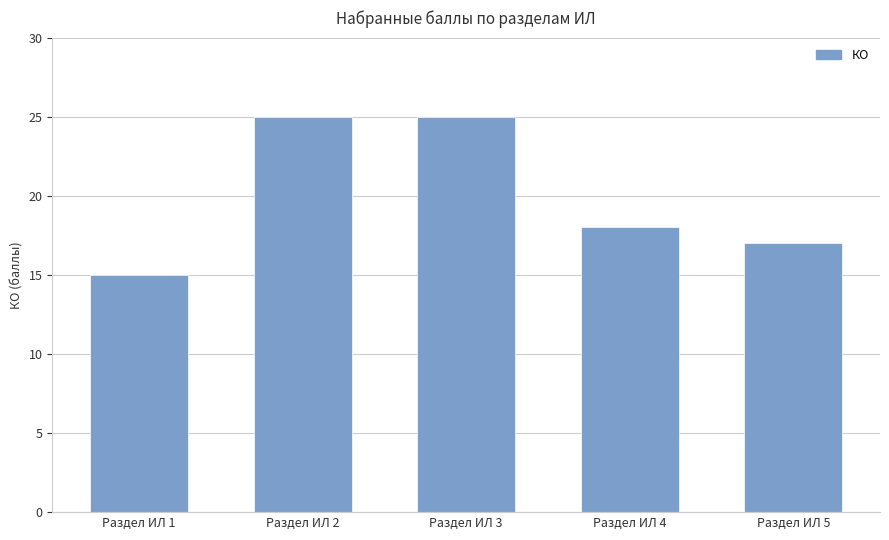

Which has a higher value, Раздел ИЛ 3 or Раздел ИЛ 5?

Раздел ИЛ 3